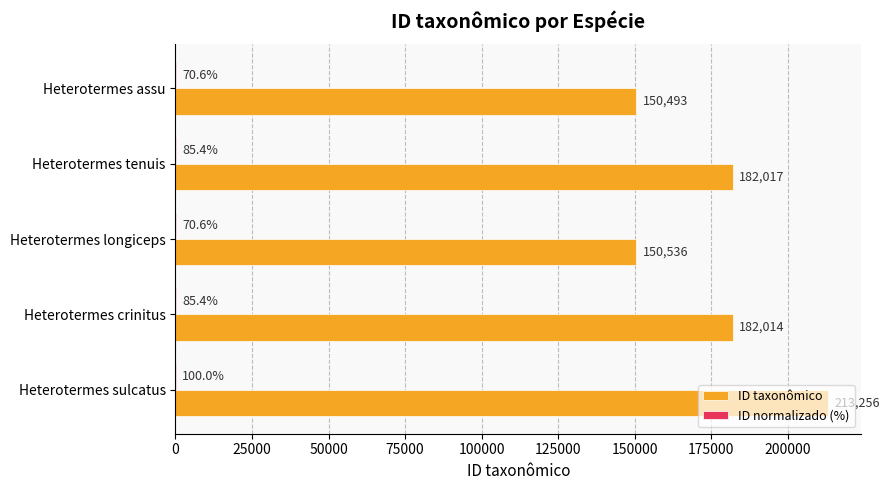

What is the approximate value of ID taxonômico at Heterotermes crinitus?

182014.0